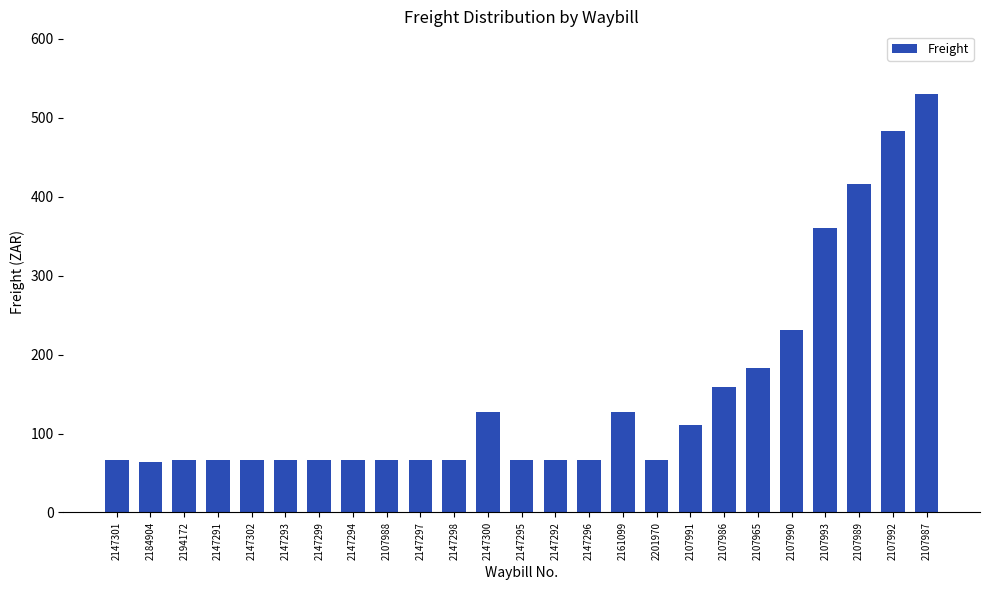

The value at 2107989 is 415.5. True or false?

True